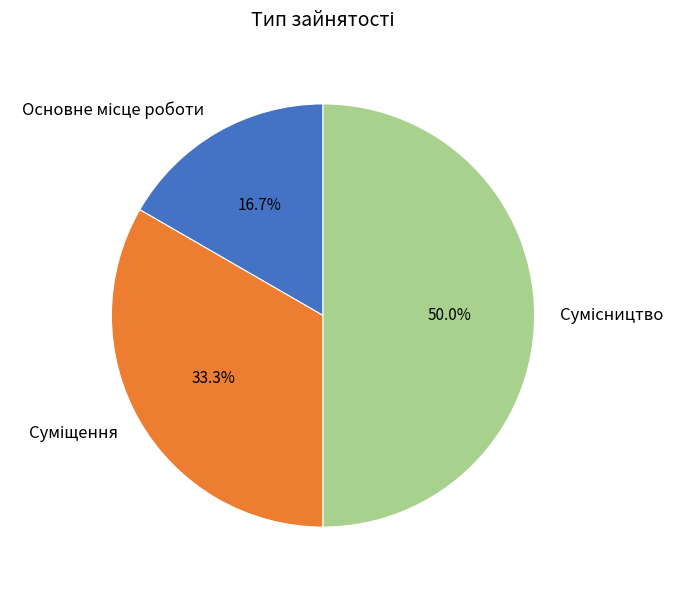

What percentage is the Основне місце роботи slice, to the nearest percent?

17%